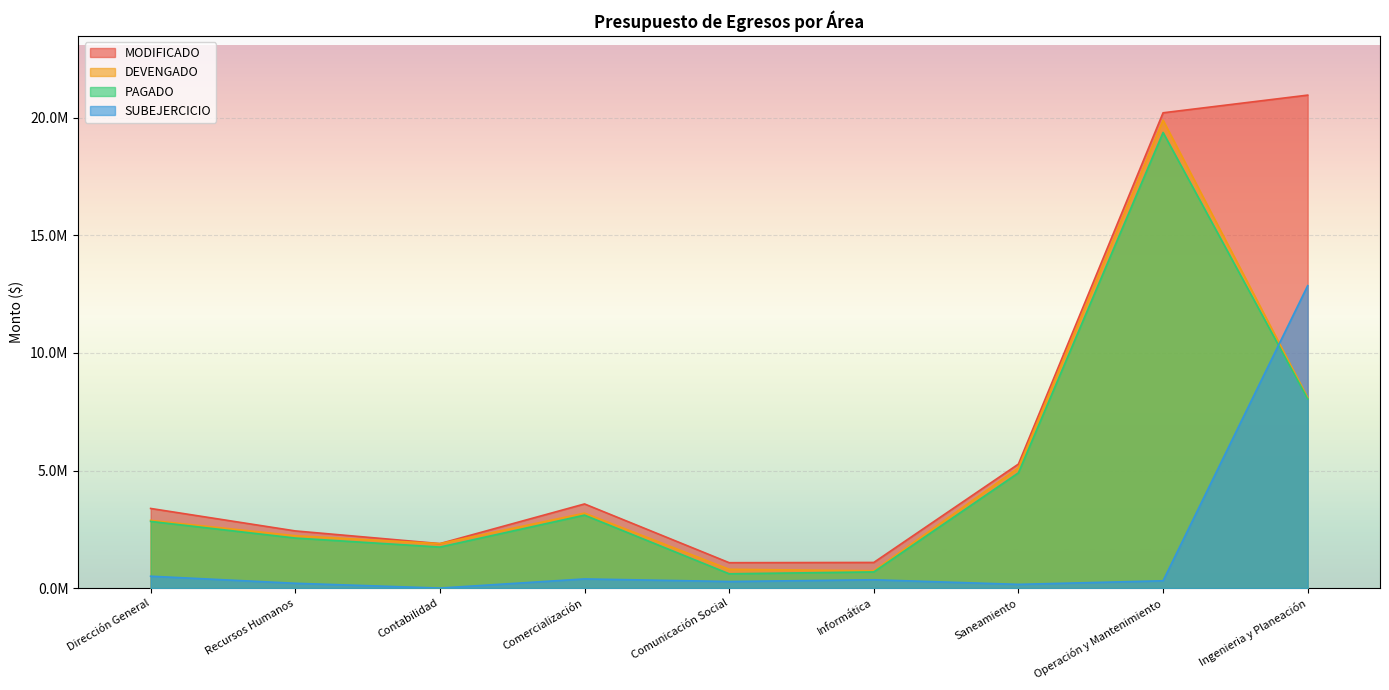

What is the value of the SUBEJERCICIO point at the 4th from the left?

390408.3